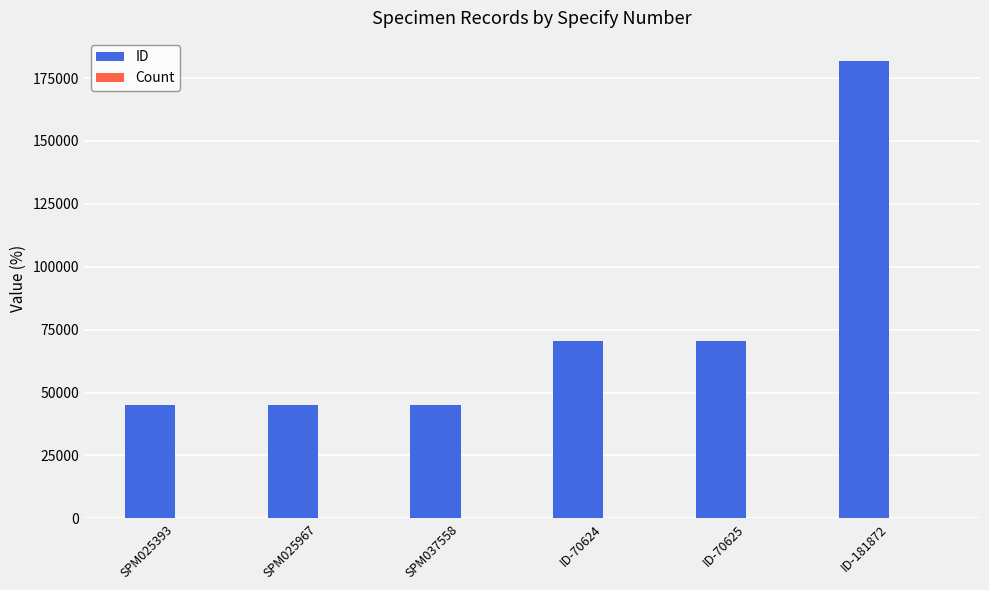

The value of ID at SPM025393 is 62732. True or false?

False